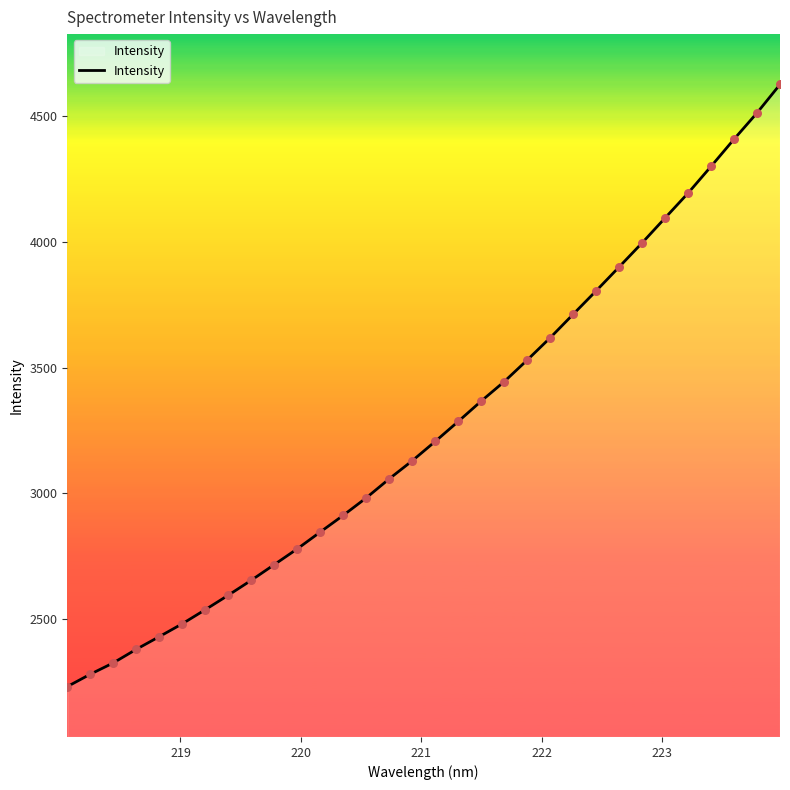

What is the maximum value shown in the chart?

4623.9